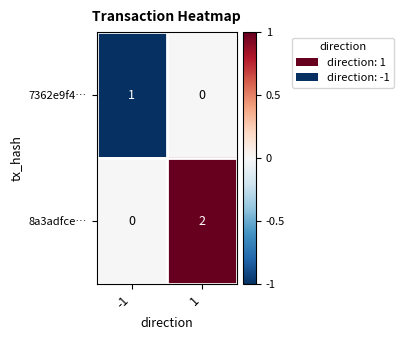

Which series has the largest total across all categories?

8a3adfce…